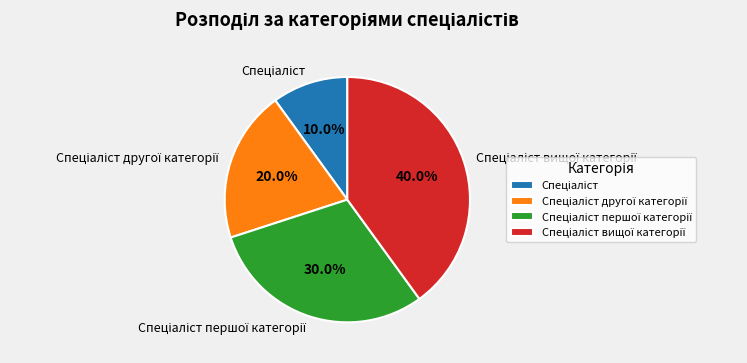

Does any single category account for the majority?

No